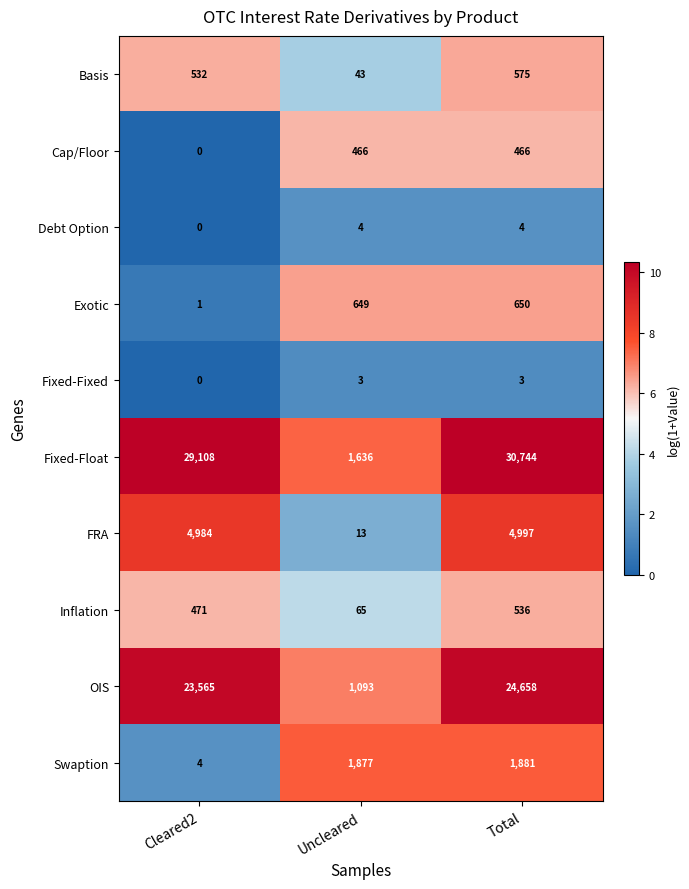

What is the sum of all Basis values?

1150